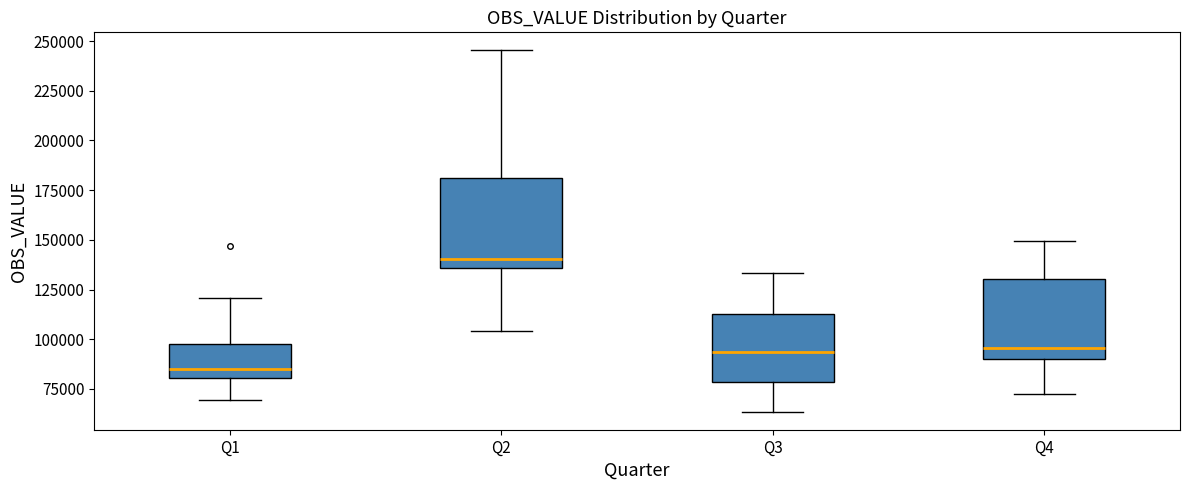

Where does the lower whisker of the box for Q1 end on the y-axis? The values are not printed on the chart, so give them approximately, as read against the axis.

70000